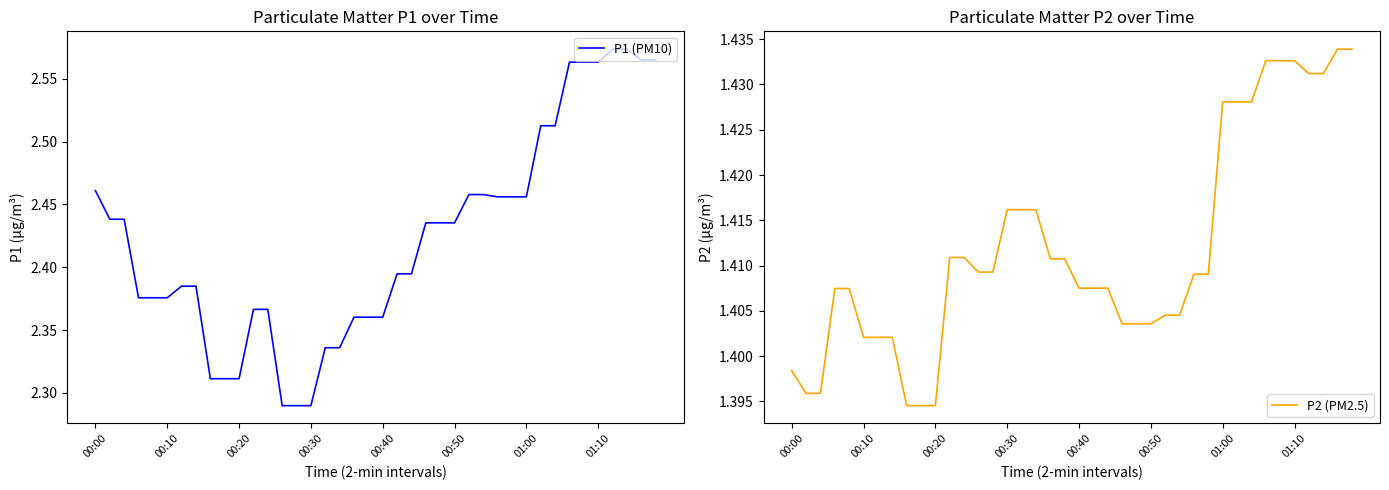

List the labels in order of P2 (PM2.5) value, largest first.

38, 39, 33, 34, 35, 36, 37, 30, 31, 32, 15, 16, 17, 11, 12, 18, 19, 13, 14, 28, 29, 20, 21, 22, 00:30, 00:40, 26, 27, 23, 24, 25, 00:50, 01:00, 01:10, 00:00, 00:10, 00:20, 8, 9, 10